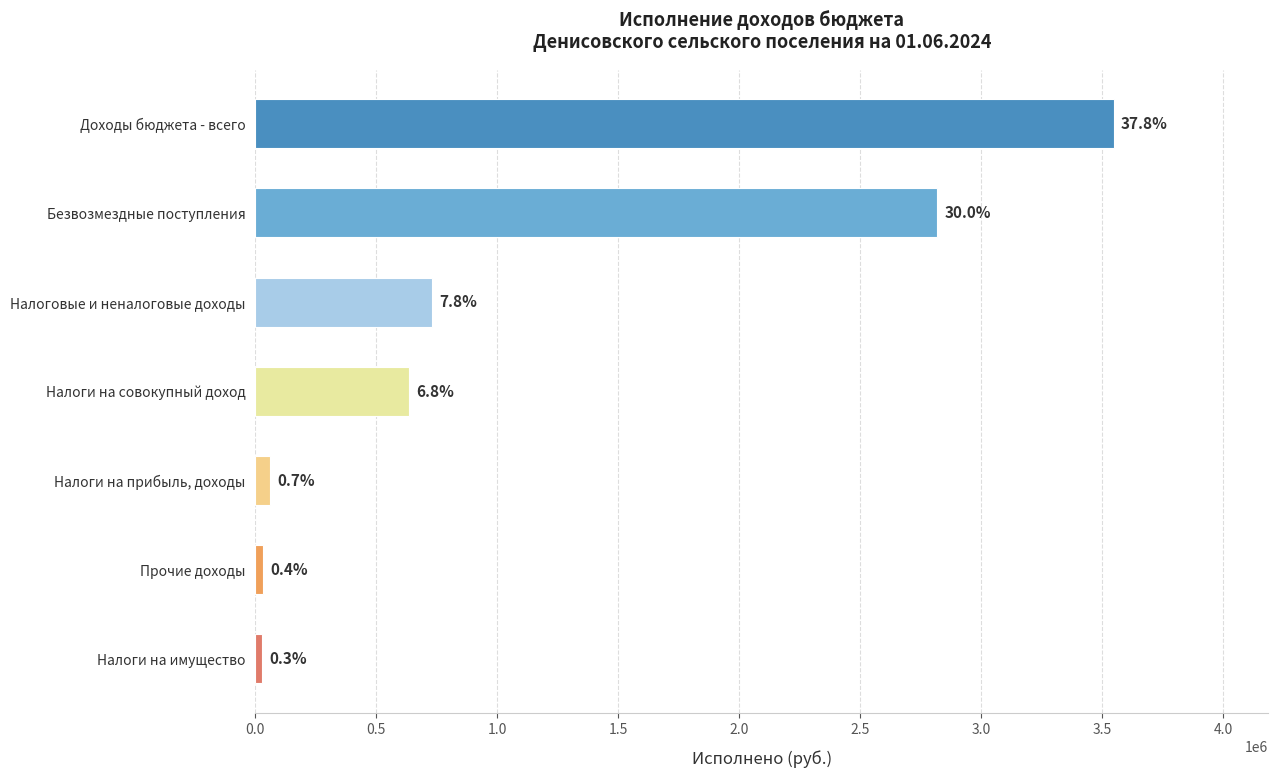

What is the greatest value displayed?

3548275.2